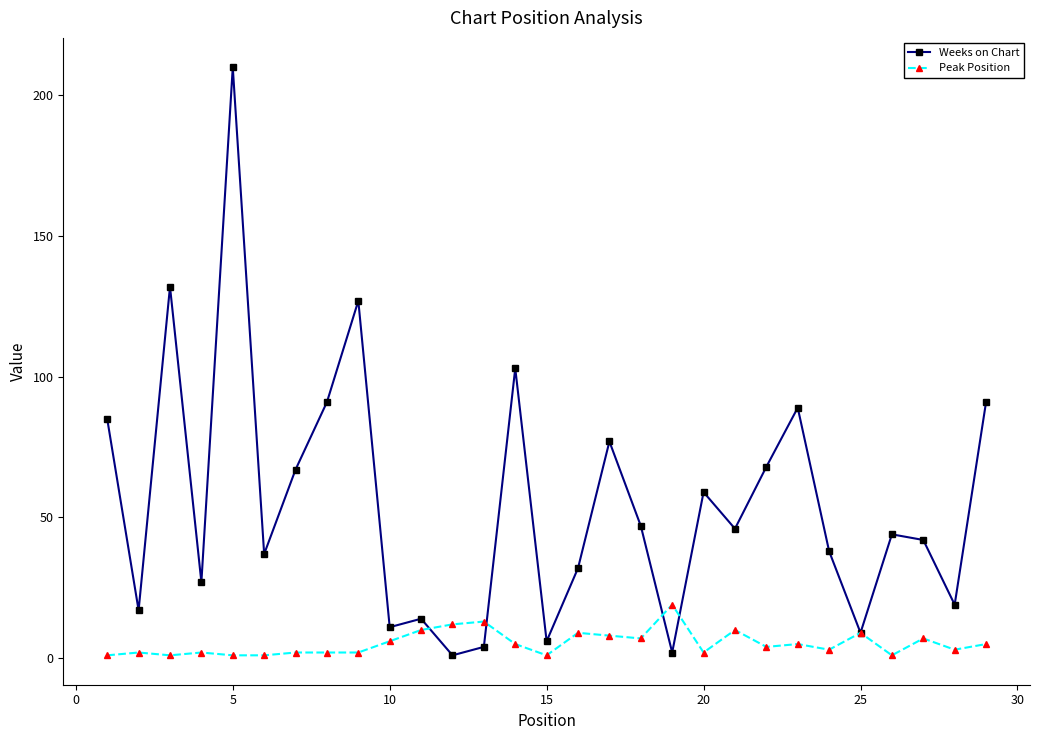

Rank the series by their maximum value, from lowest to highest.

Peak Position, Weeks on Chart